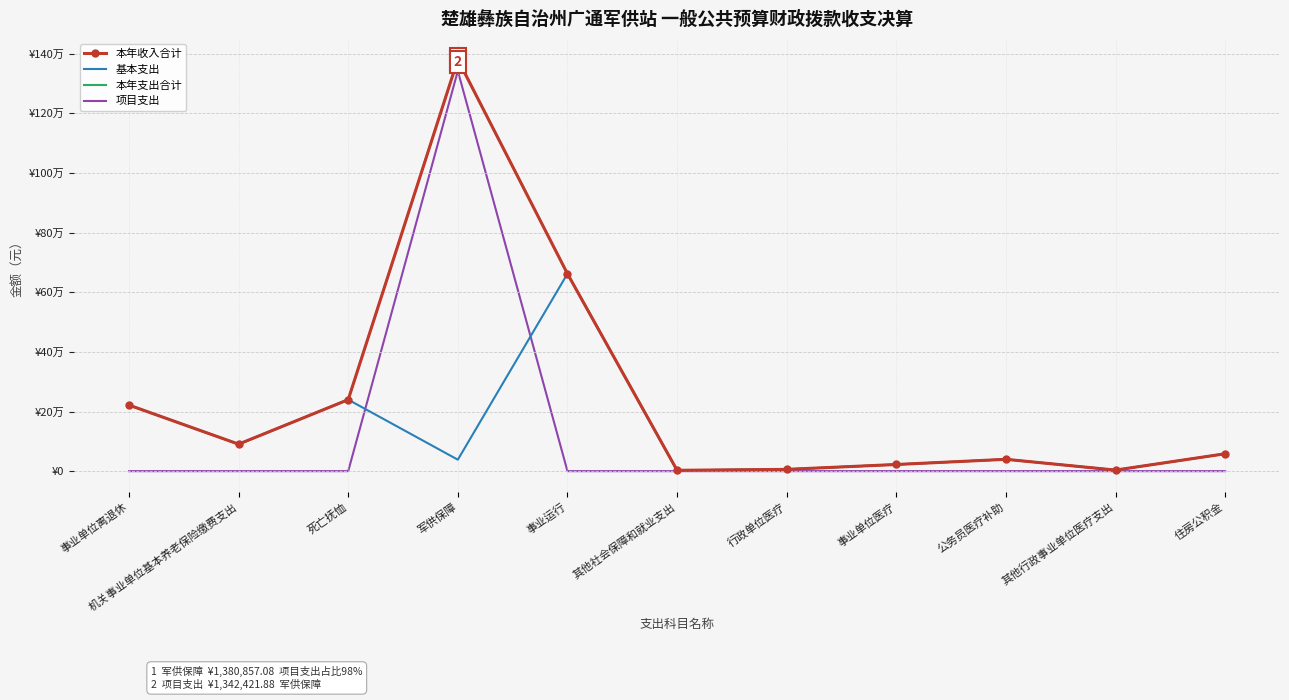

What is the sum of the 基本支出 values at 住房公积金 and 其他行政事业单位医疗支出?

61910.0